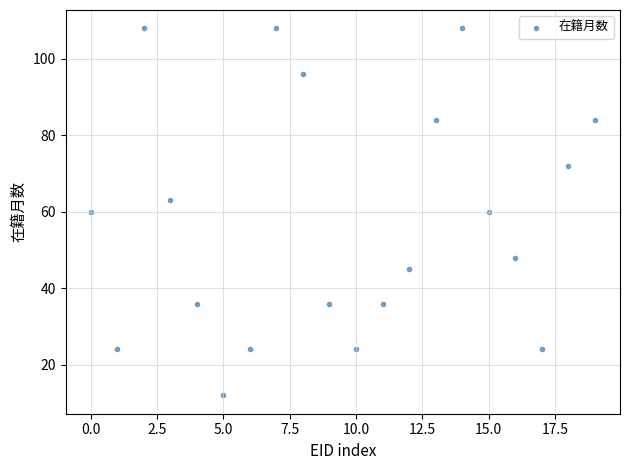

Count the number of points in this scatter plot.

20